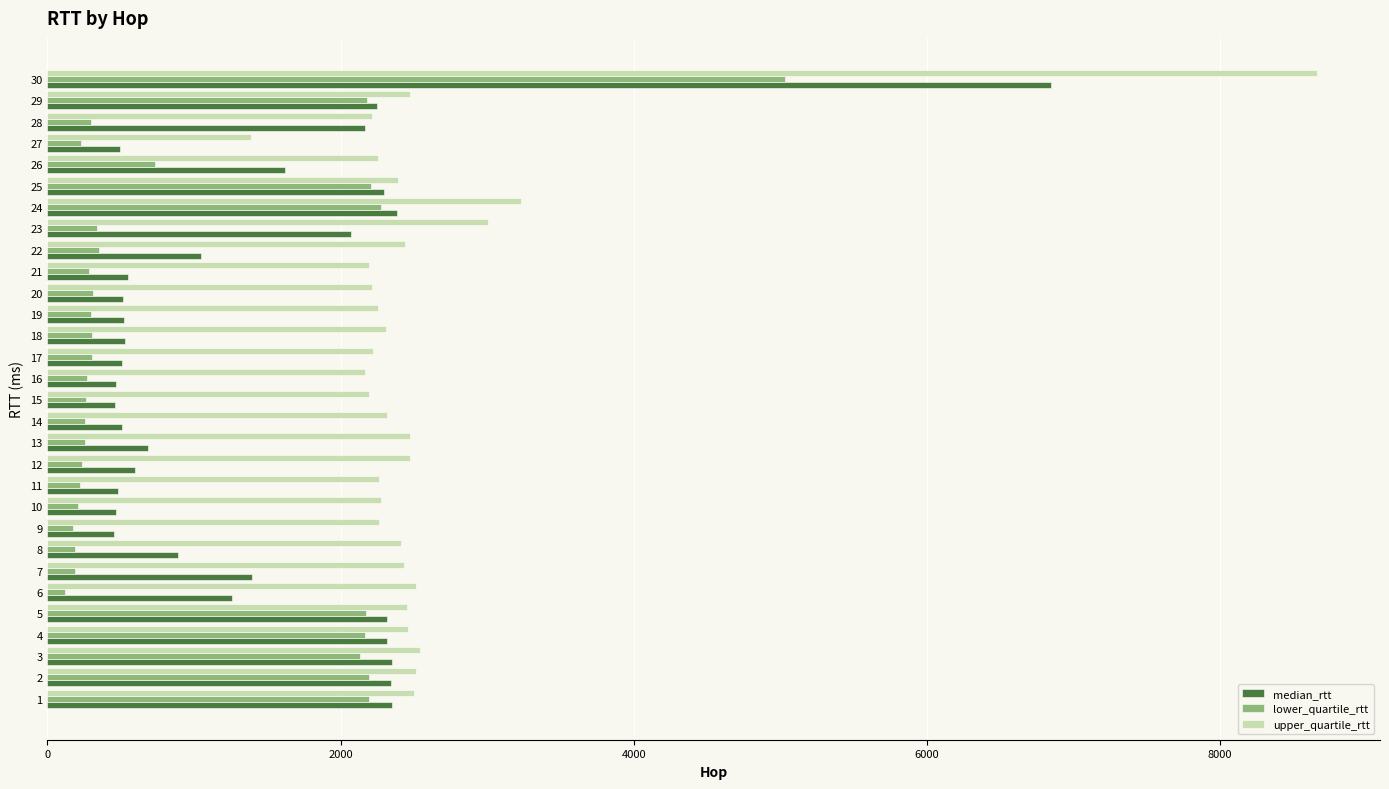

What is the difference between the second highest and second lowest values in the lower_quartile_rtt series?

2096.7